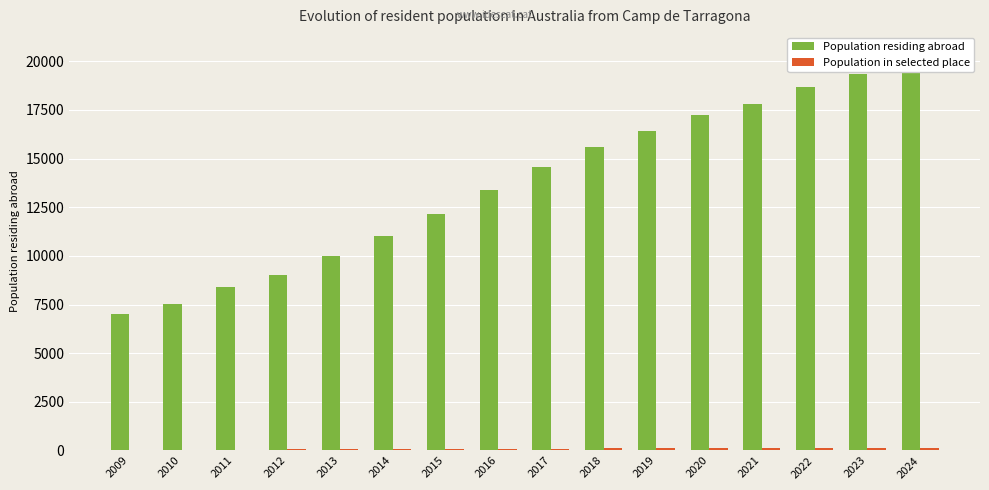

What is the difference between the highest and lowest values at 2017?

14483